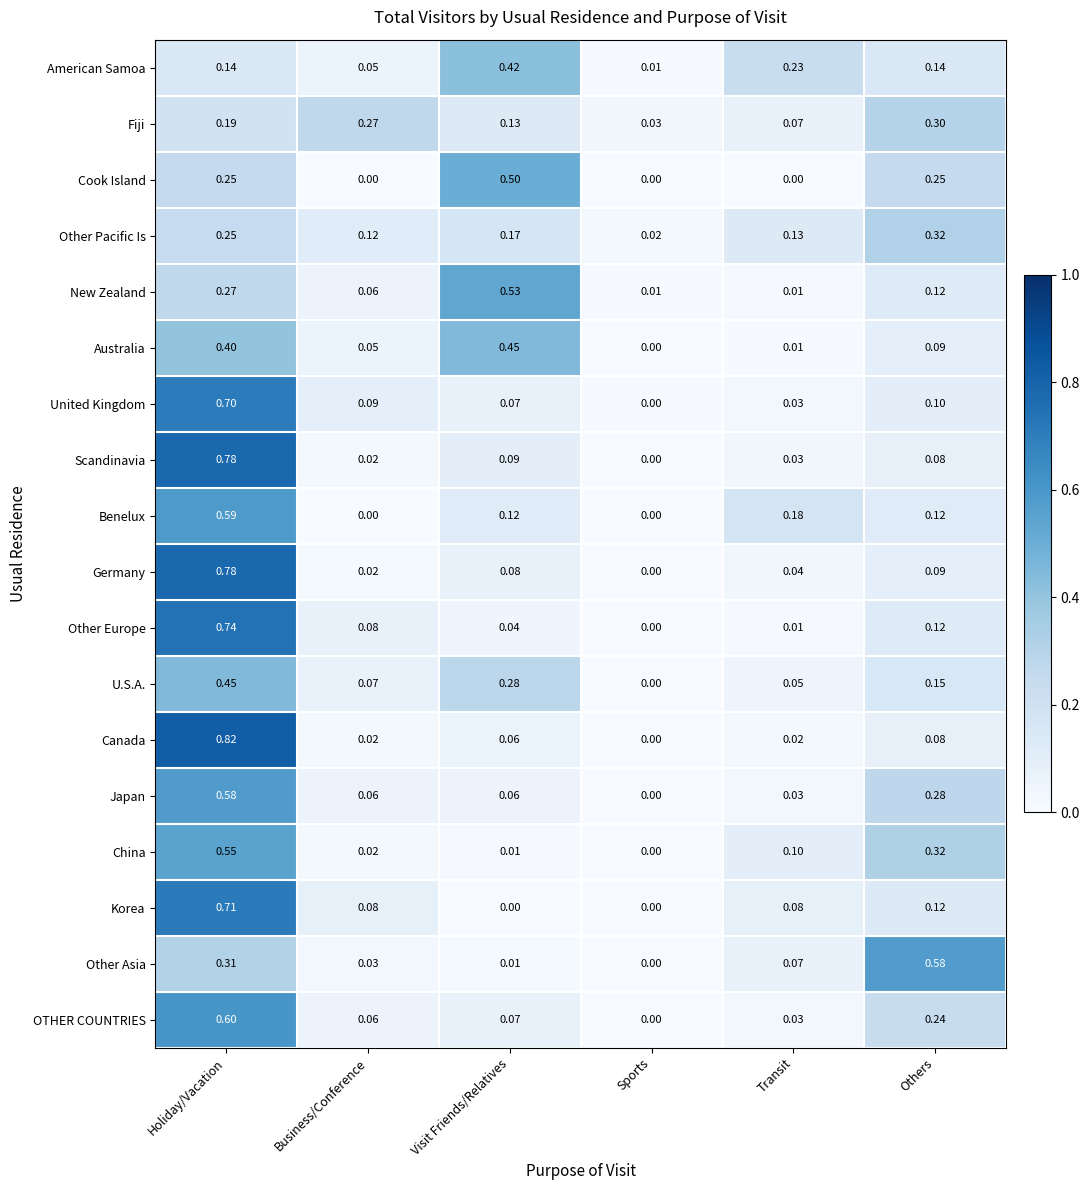

At how many categories does at least one series exceed 0?

6